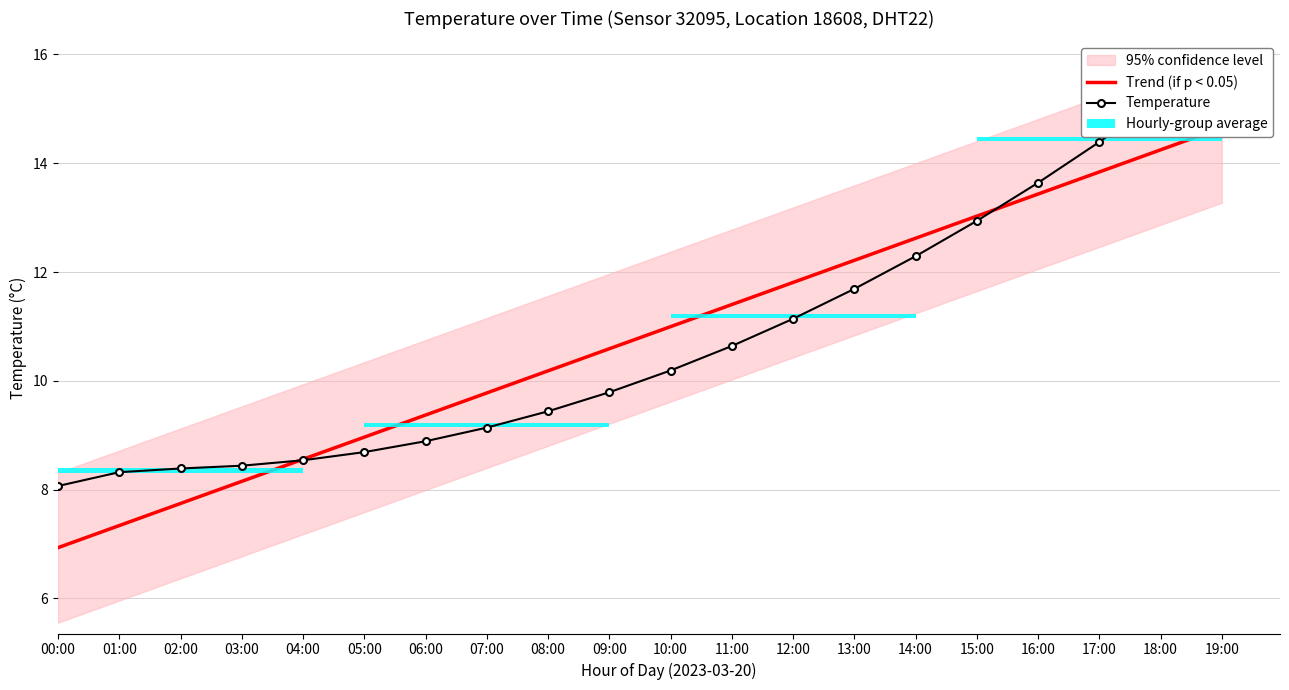

List the labels in order of Trend (if p < 0.05) value, largest first.

19:00, 18:00, 17:00, 16:00, 15:00, 14:00, 13:00, 12:00, 11:00, 10:00, 09:00, 08:00, 07:00, 06:00, 05:00, 04:00, 03:00, 02:00, 01:00, 00:00